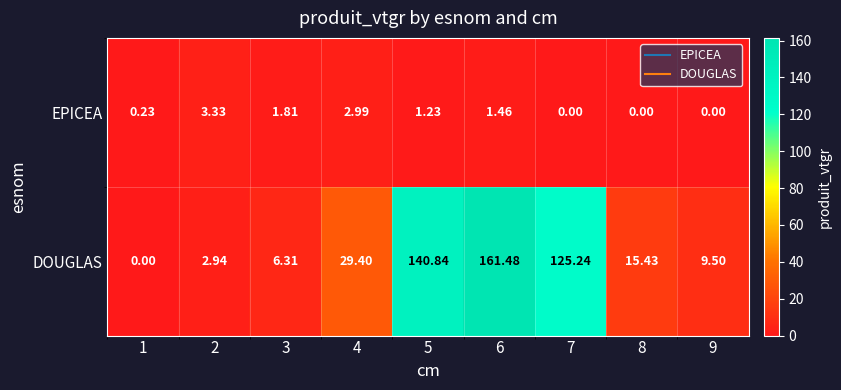

List the series in order of their peak value, highest first.

DOUGLAS, EPICEA